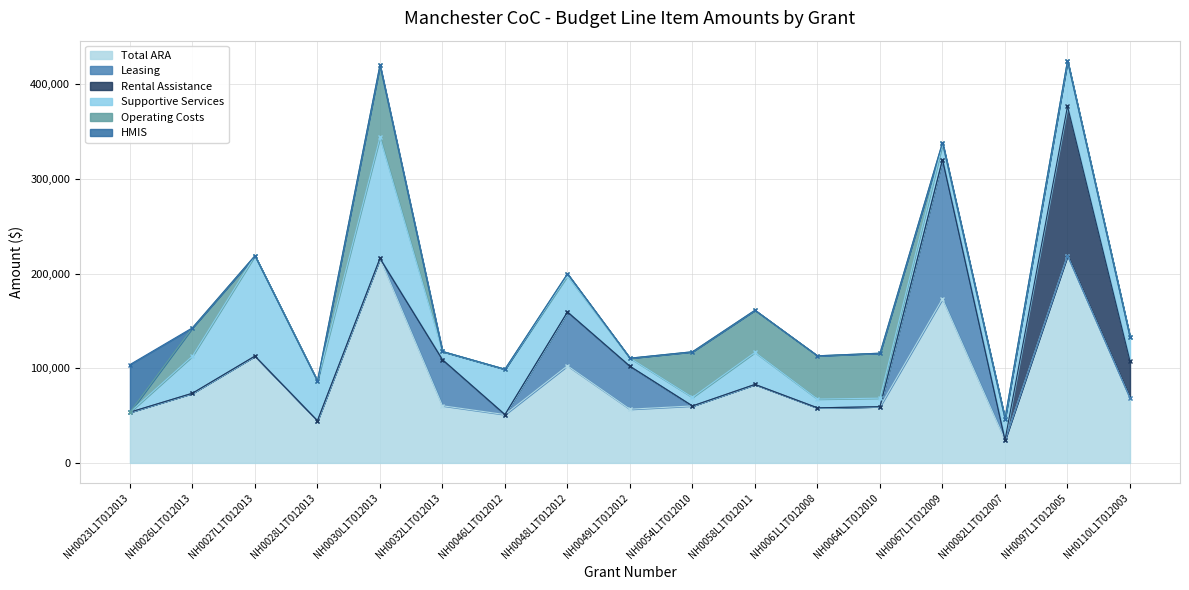

True or false: Total ARA and HMIS intersect in this chart.

False